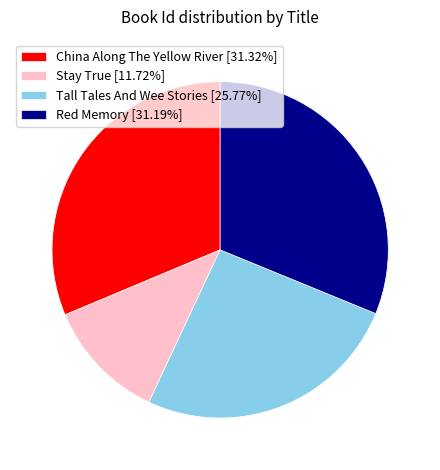

Is the sum of Tall Tales And Wee Stories [25.77%] and China Along The Yellow River [31.32%] greater than half?

Yes